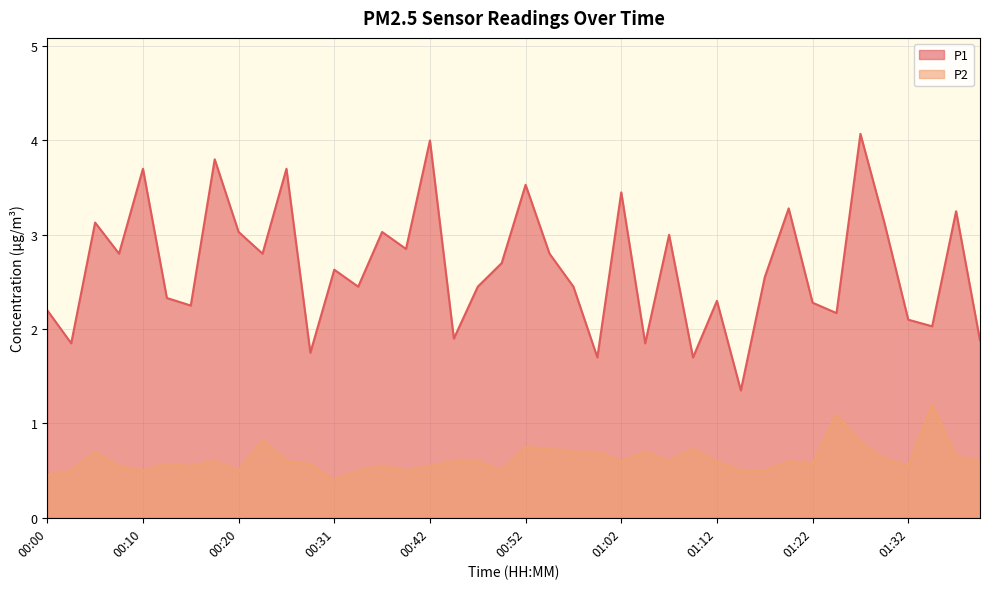

Rank the categories by P1 value from lowest to highest.

01:15, 01:00, 01:09, 00:28, 00:02, 01:04, 01:39, 00:45, 01:34, 01:32, 01:25, 00:00, 00:15, 01:22, 01:12, 00:12, 00:34, 00:47, 00:57, 01:17, 00:31, 00:50, 00:07, 00:23, 00:55, 00:39, 01:07, 00:20, 00:37, 00:05, 01:30, 01:37, 01:20, 01:02, 00:52, 00:10, 00:26, 00:18, 00:42, 01:27